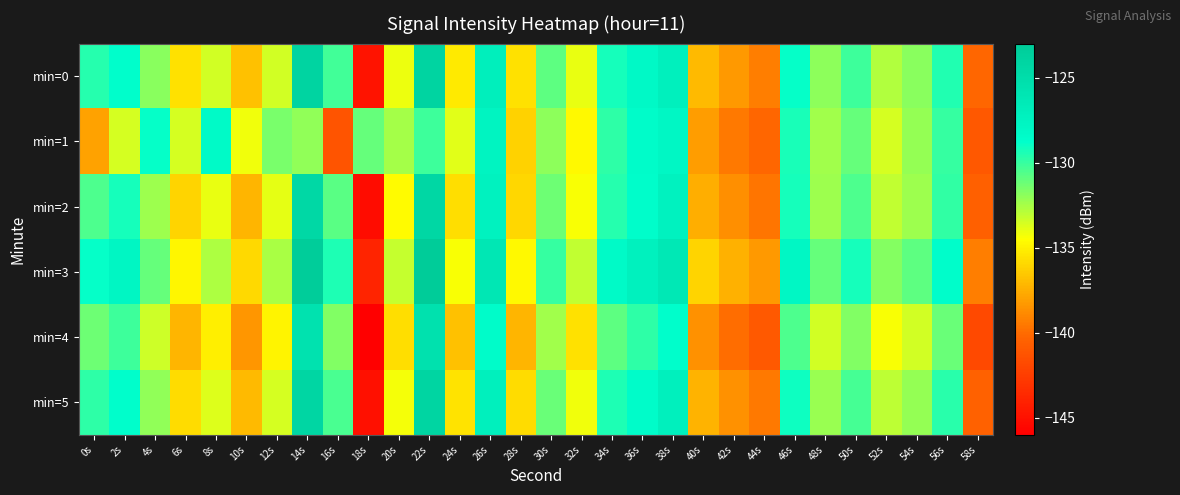

Rank the series at 0s from lowest to highest value.

min=1, min=4, min=2, min=5, min=0, min=3